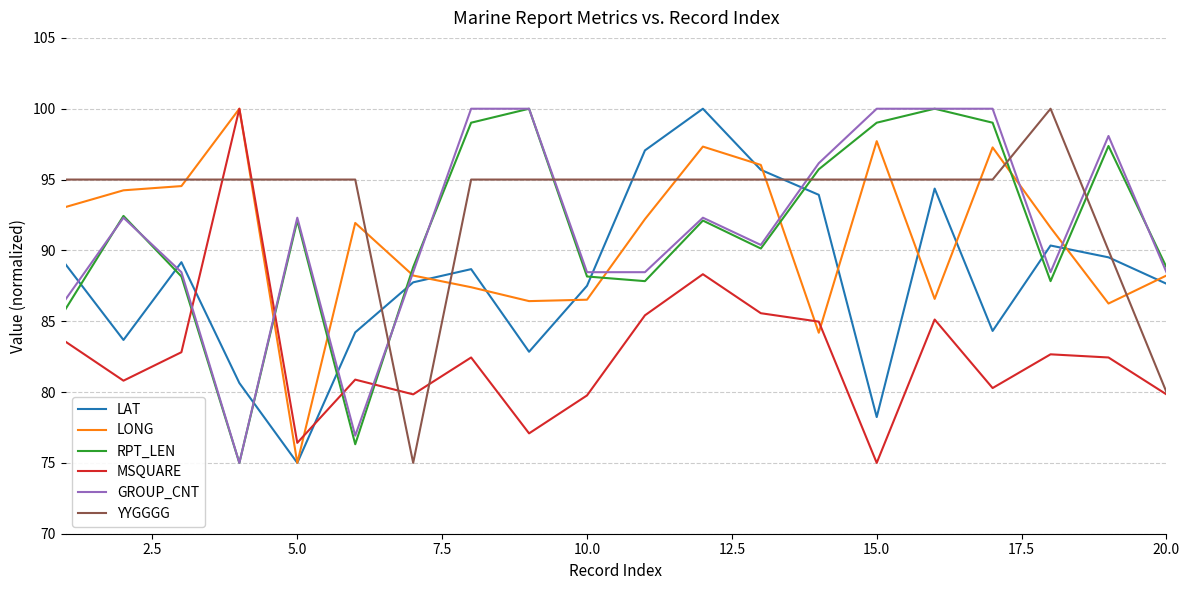

After their last crossing, which series has the higher values: YYGGGG or GROUP_CNT?

GROUP_CNT